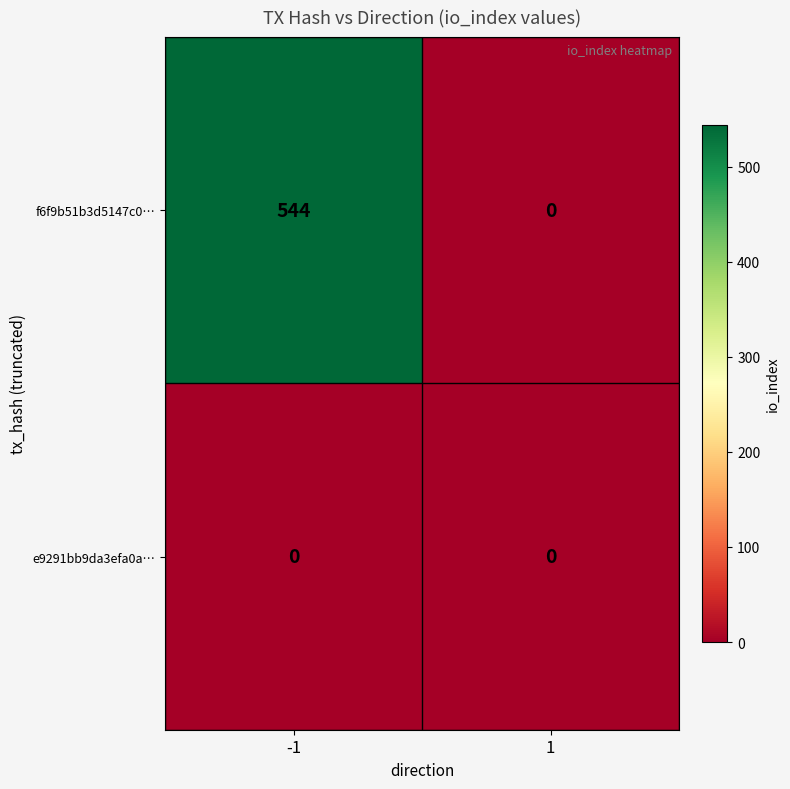

Rank the series by their maximum value, from highest to lowest.

f6f9b51b3d5147c0…, e9291bb9da3efa0a…